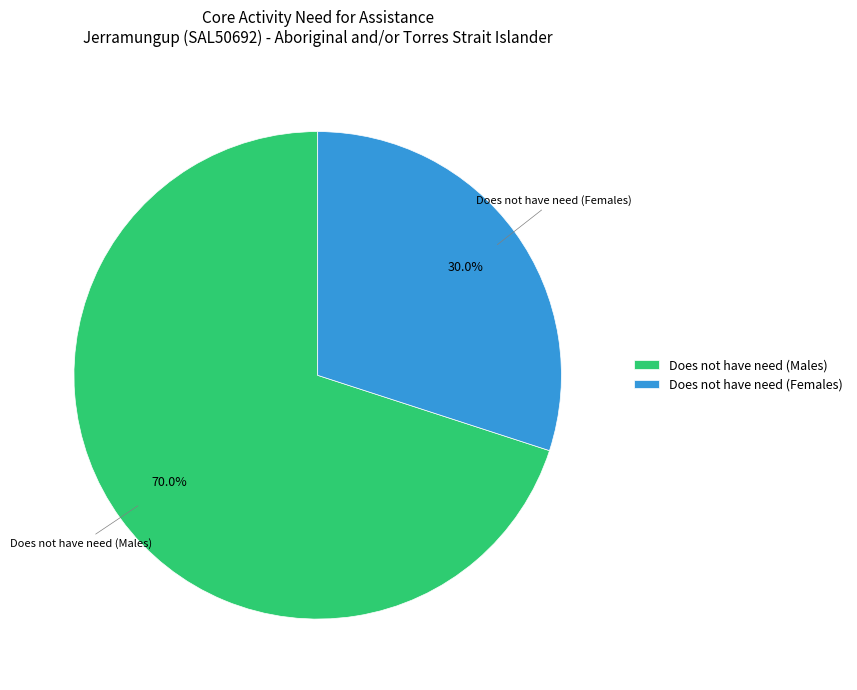

How many slices are in this pie chart?

2